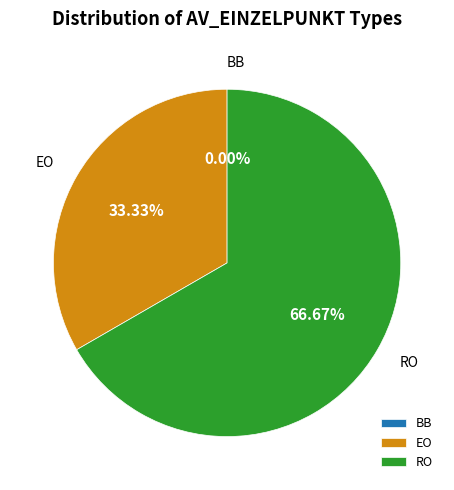

What percentage is the EO slice, to the nearest percent?

33%